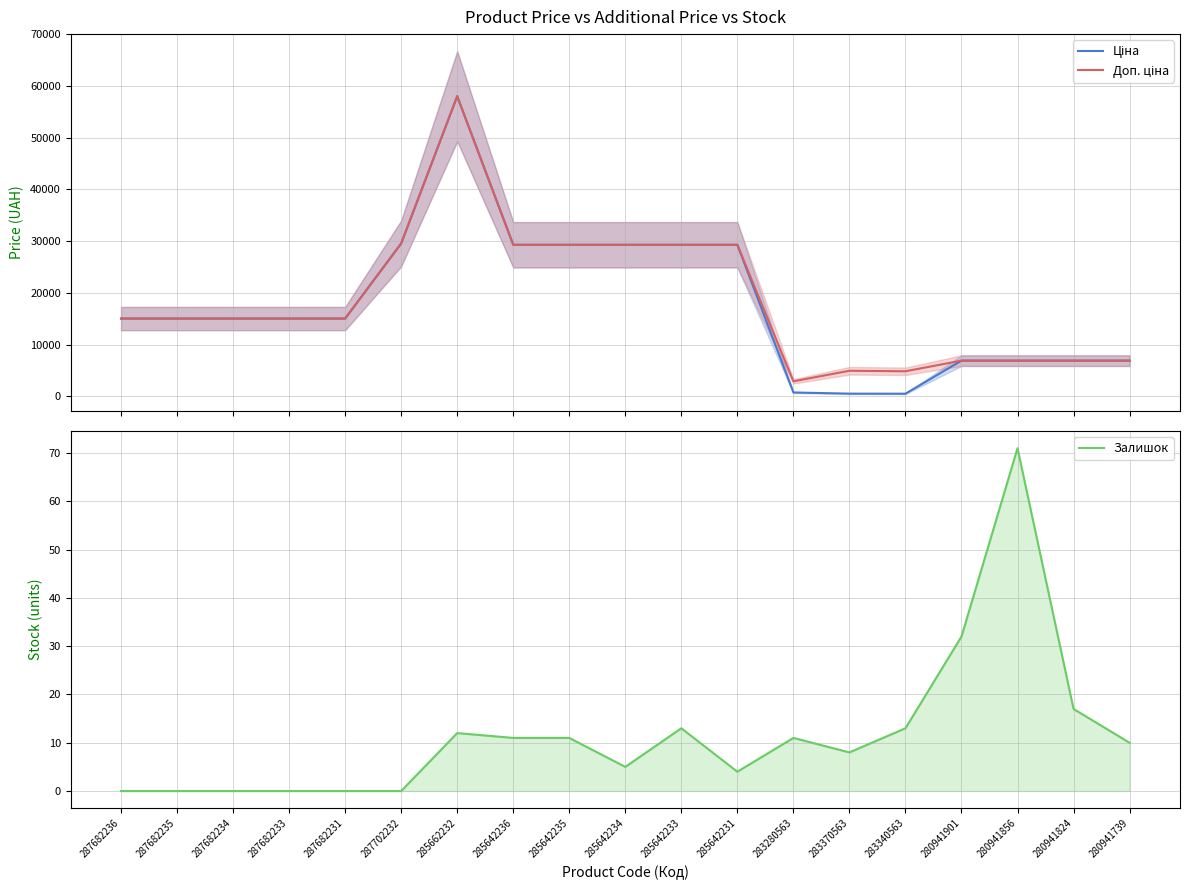

List the labels in order of Доп. ціна value, smallest first.

283280563, 283340563, 283370563, 280941901, 280941856, 280941824, 280941739, 287682236, 287682235, 287682234, 287682233, 287682231, 285642236, 285642235, 285642234, 285642233, 285642231, 287702232, 285662232